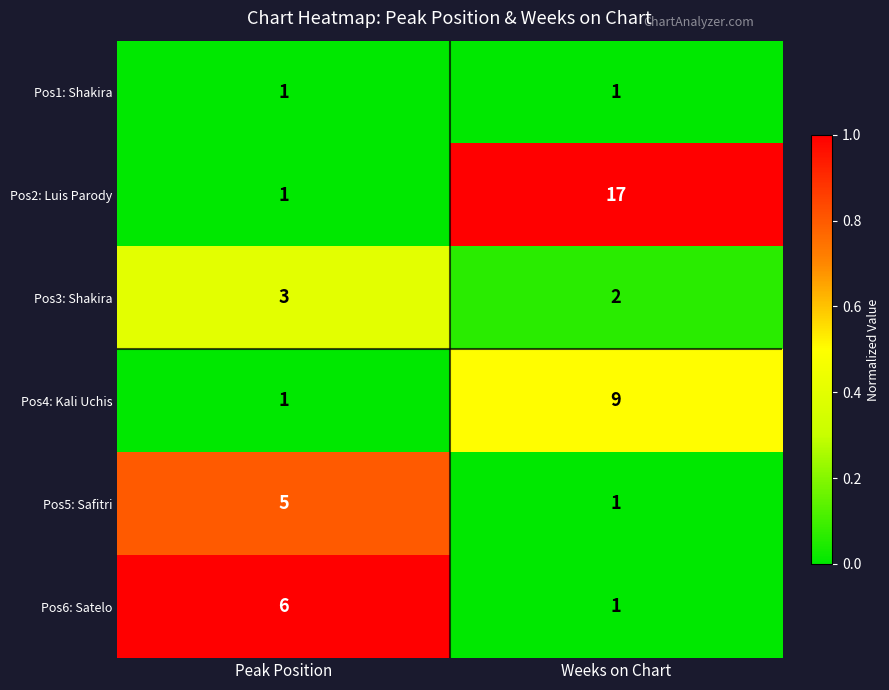

Is the value of Pos1: Shakira at Weeks on Chart greater than the value of Pos3: Shakira at Peak Position?

No